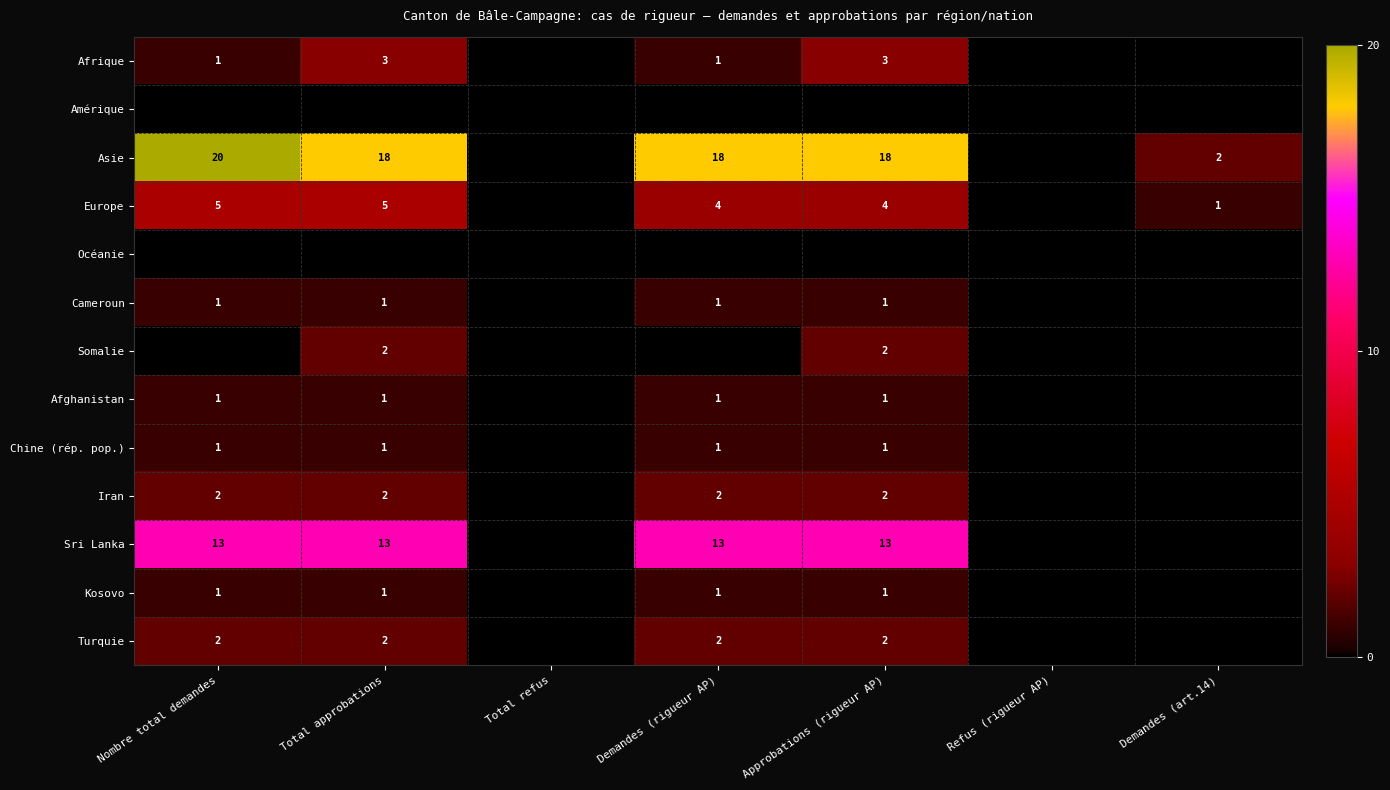

Is it true that Asie equals 20 at Nombre total demandes?

True